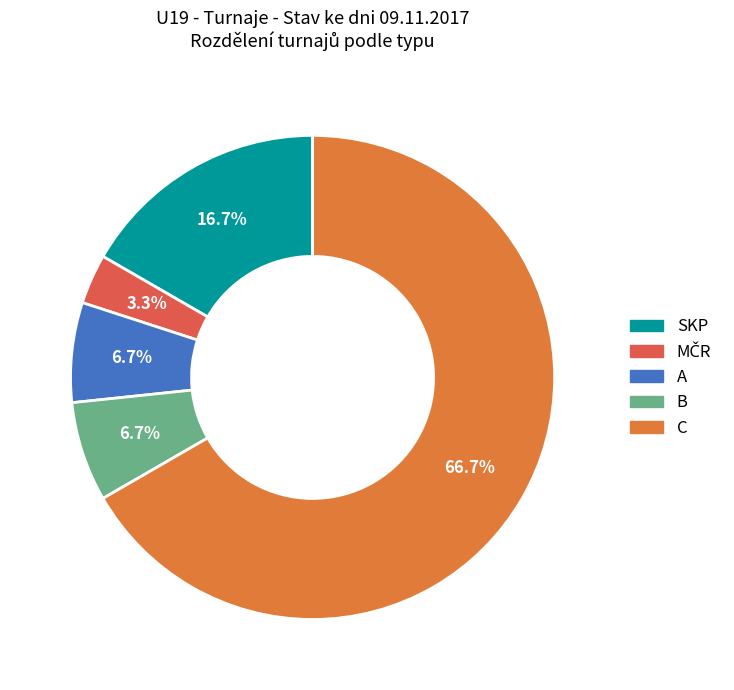

How many slices are in this pie chart?

5